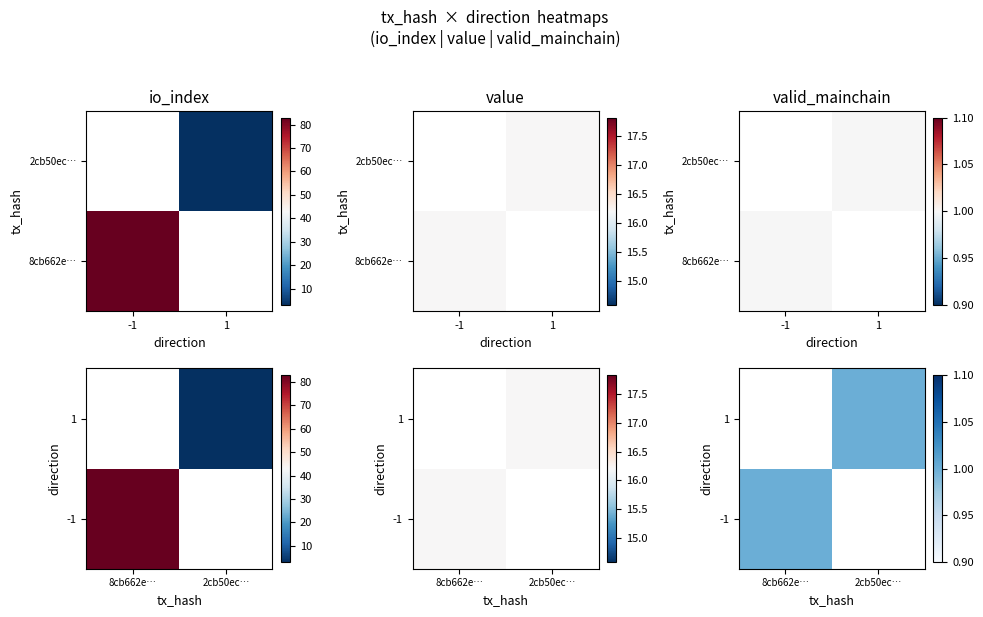

Is it true that 2cb50ece8ab76cafa6fd869f6af766b6948cc00 equals 7.0 at value?

False